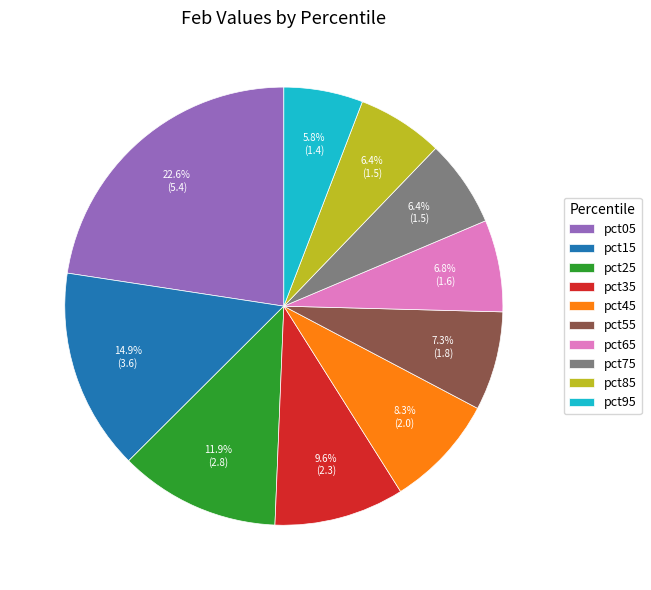

Which category has the smallest portion of the pie?

pct95